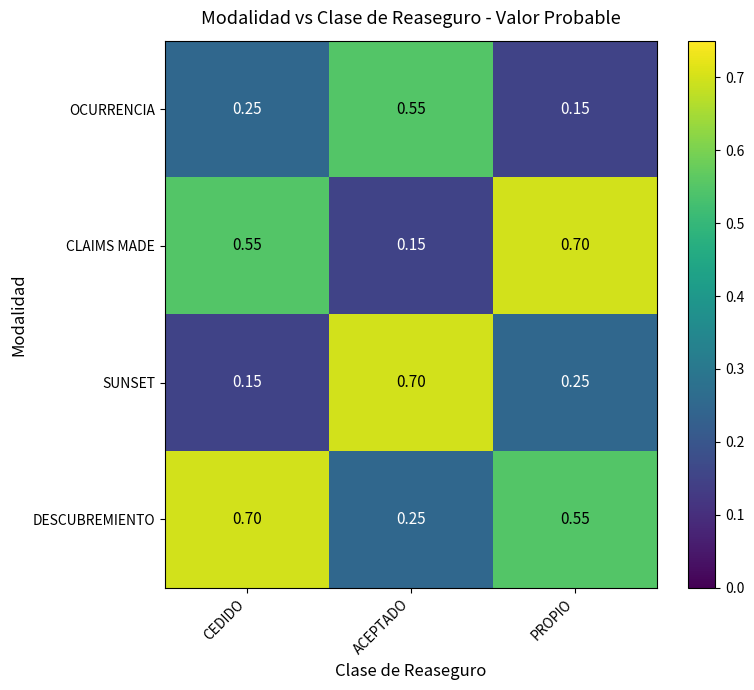

What is the sum of all SUNSET values?

1.1